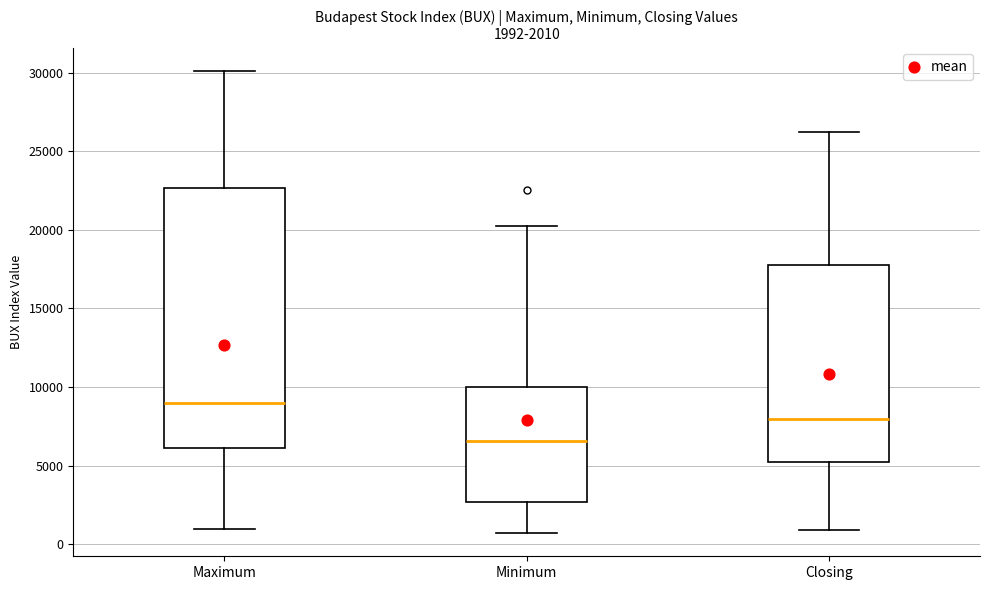

Which box's median line is the highest?

Maximum